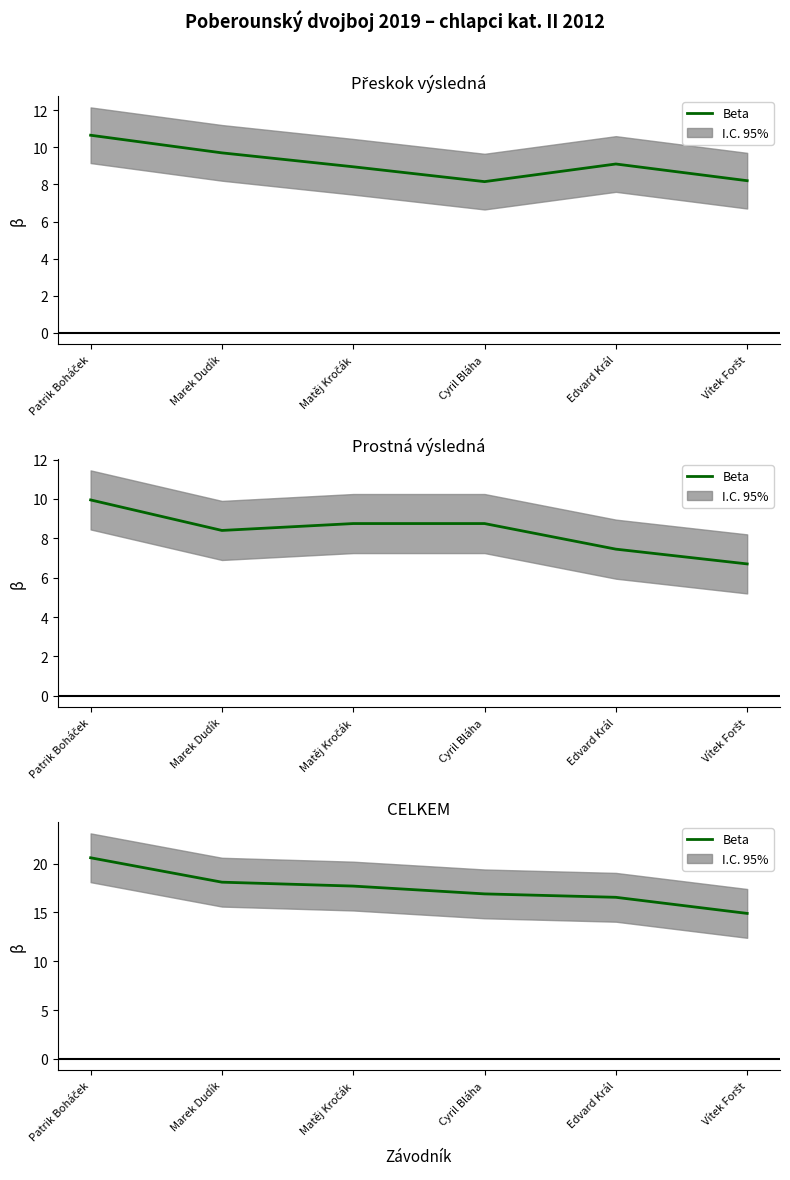

List the labels in order of value, smallest first.

Vítek Foršt, Edvard Král, Cyril Bláha, Matěj Kročák, Marek Dudík, Patrik Boháček